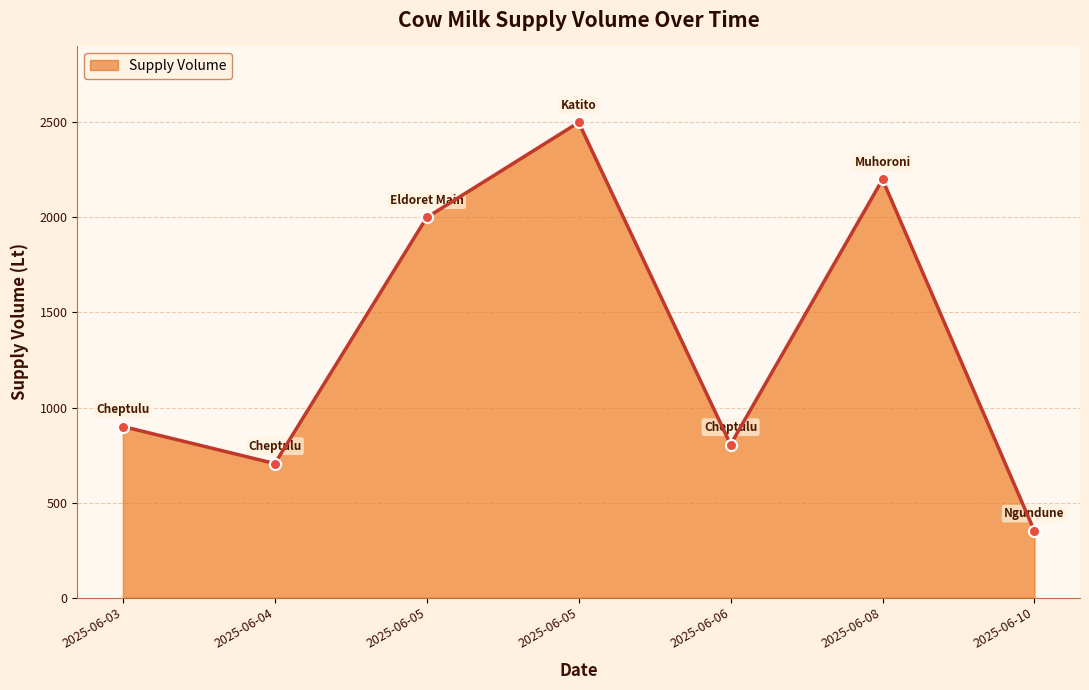

What is the difference between the maximum and minimum values?

2150